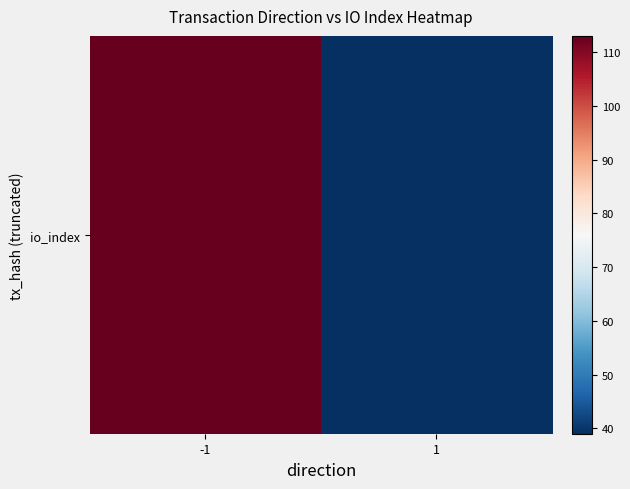

The value at 1 is 57. True or false?

False